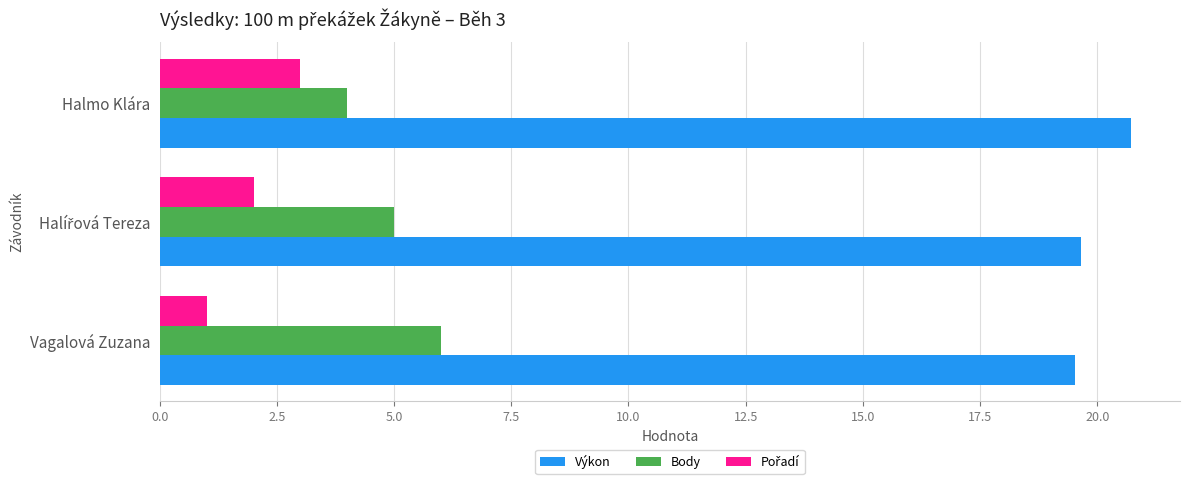

What is the difference between the highest and lowest values at Halmo Klára?

17.7